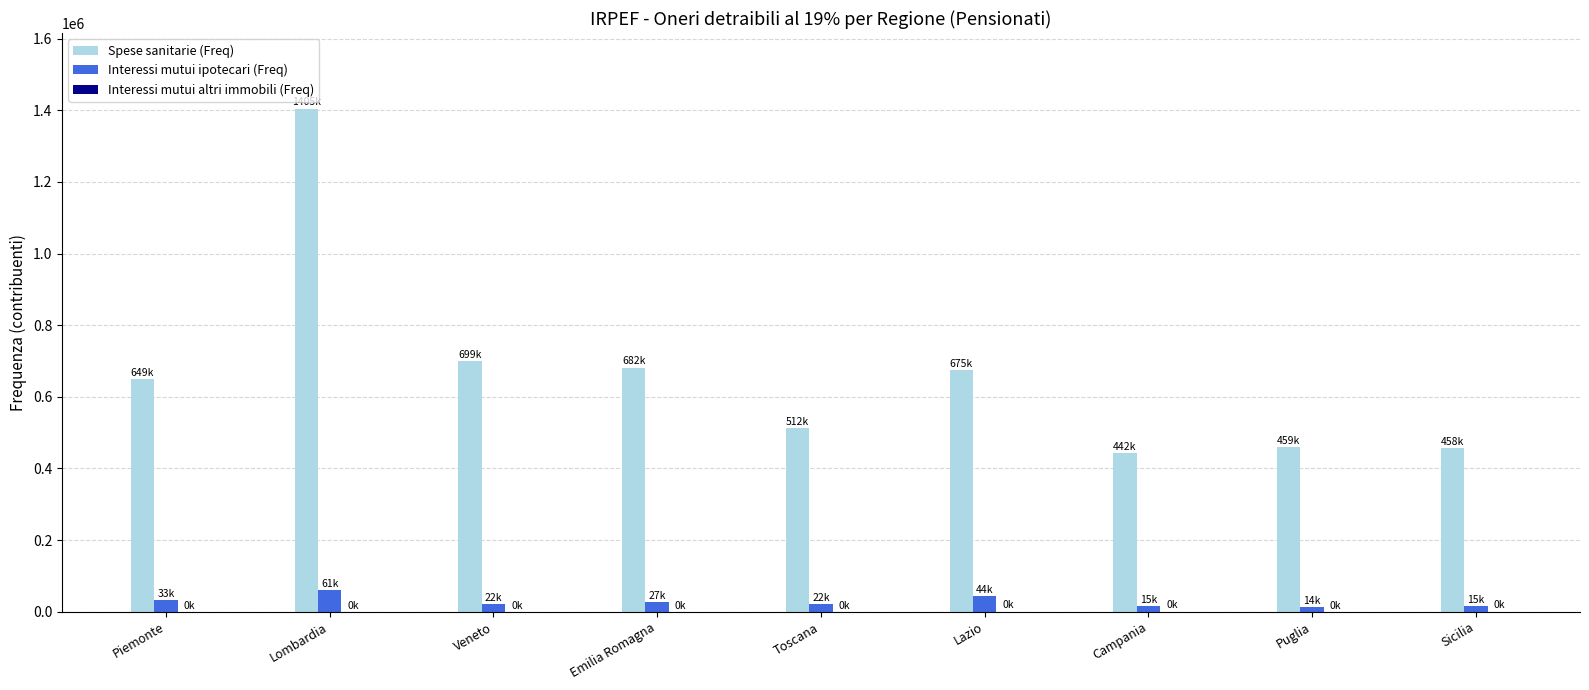

At which category is the sum across all series the highest?

Lombardia